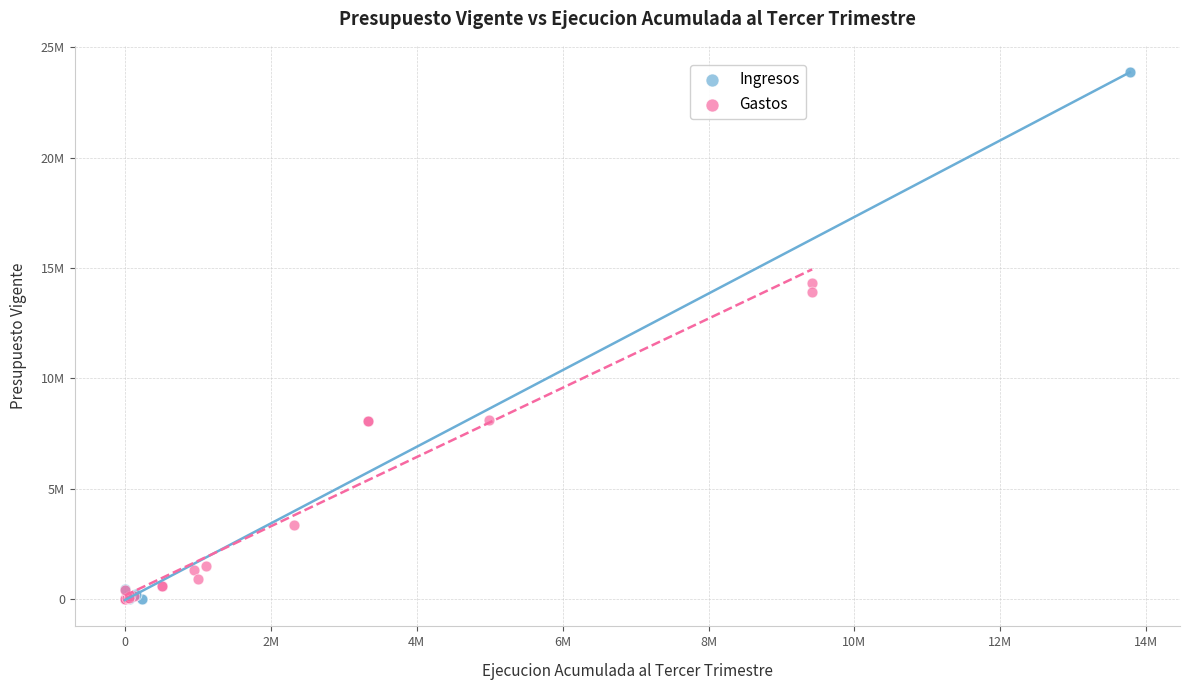

Which series reaches the maximum Y coordinate?

Ingresos